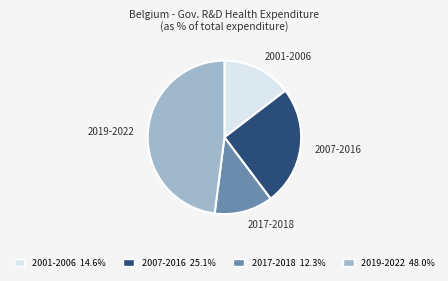

Which category has the biggest portion of the pie?

2019-2022